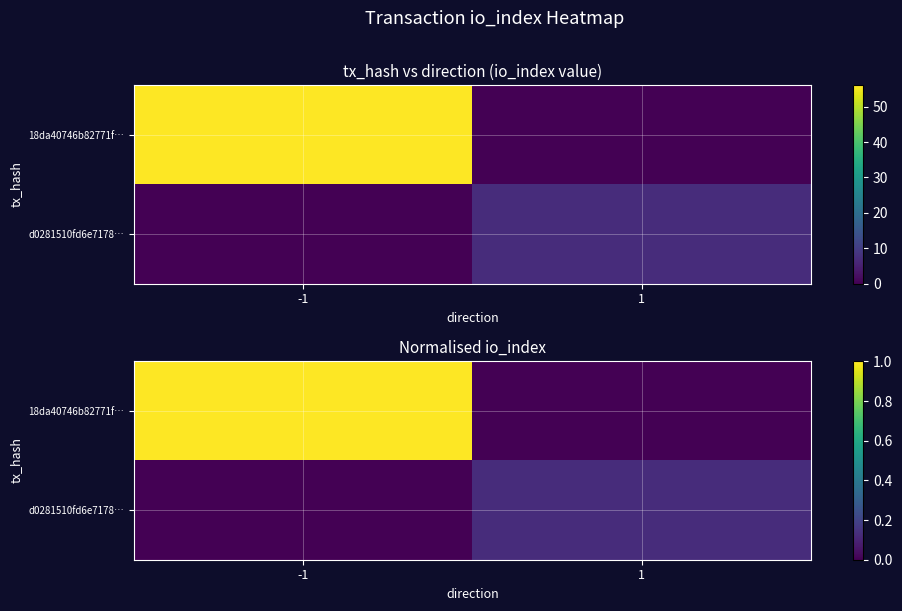

Count the d0281510fd6e7178… values in the range 0 to 1.

2